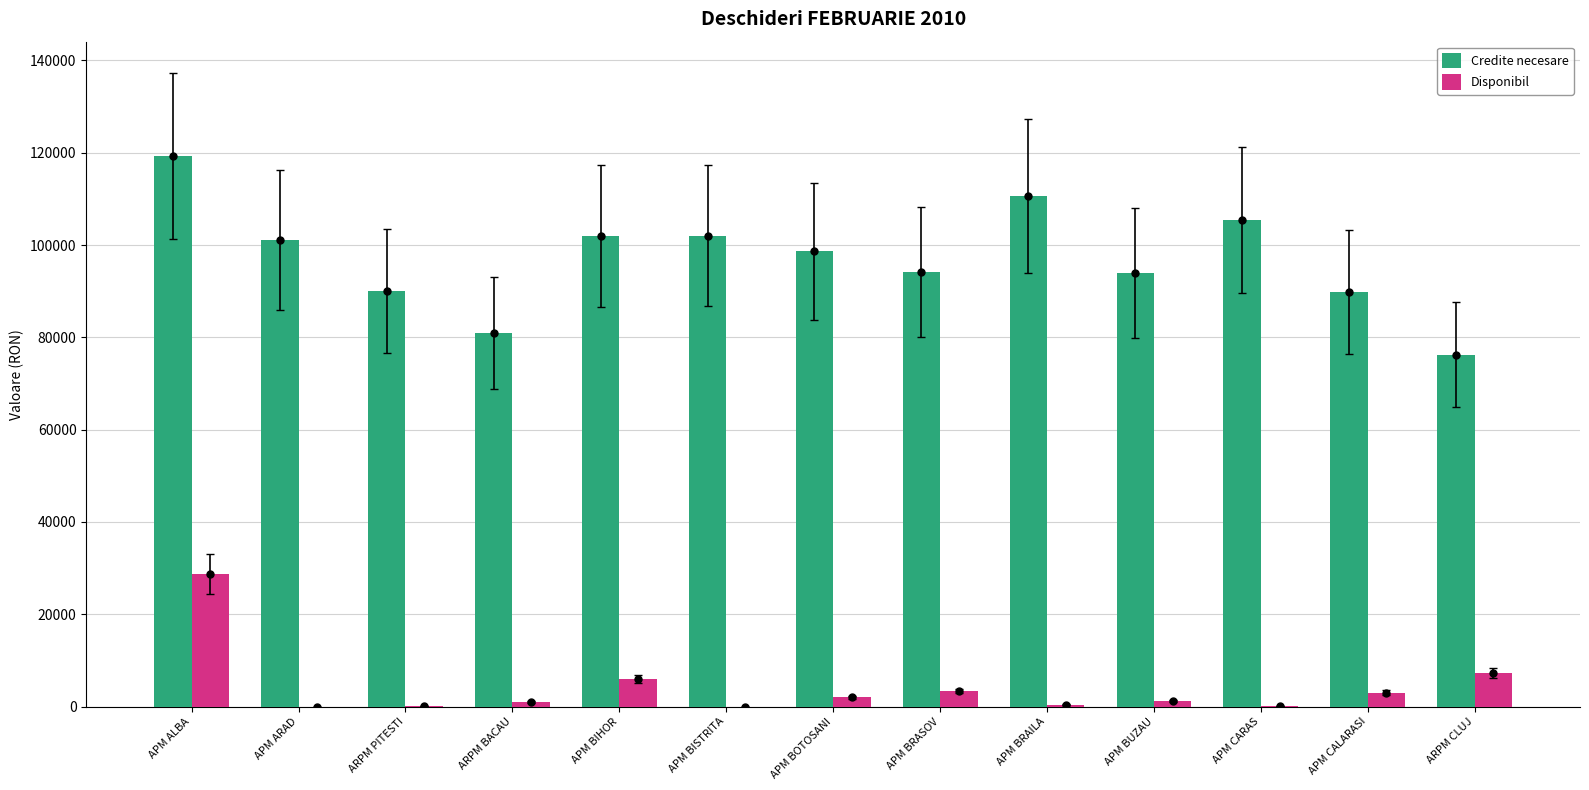

What is the approximate value of Credite necesare at APM BIHOR?

101953